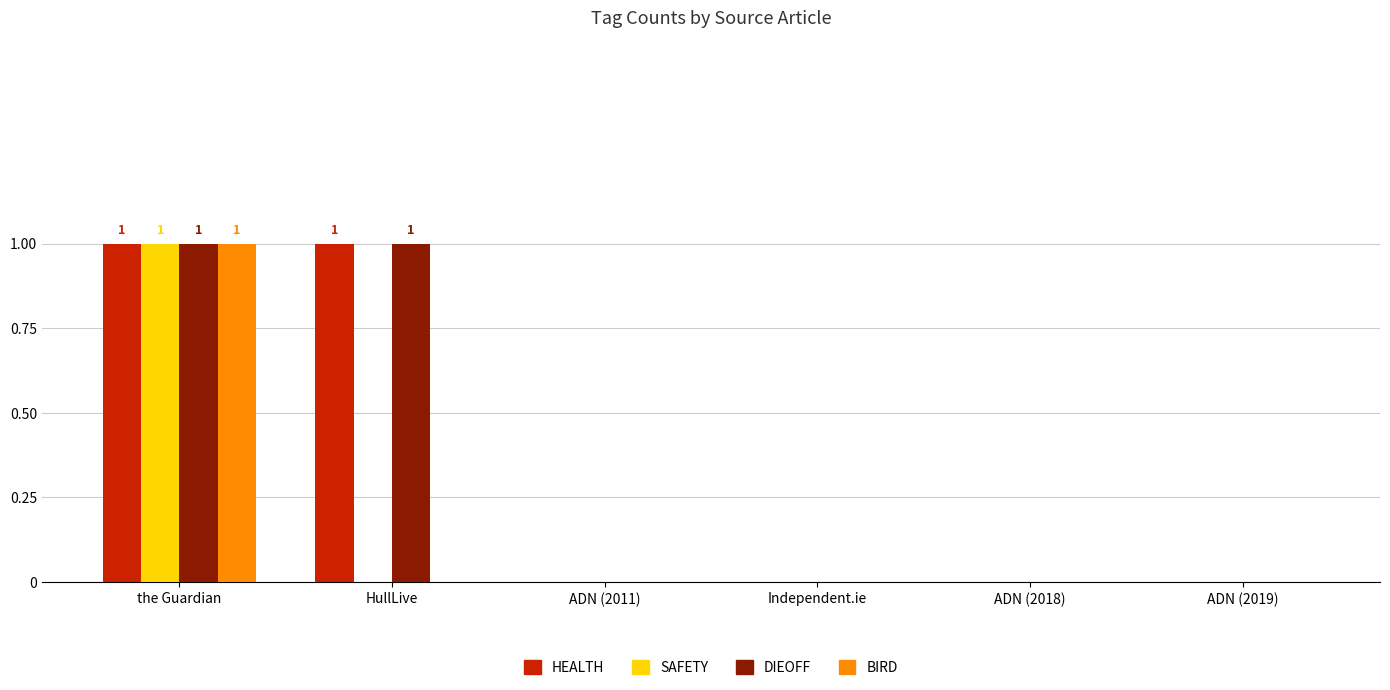

The value of BIRD at ADN (2011) is 1. True or false?

False